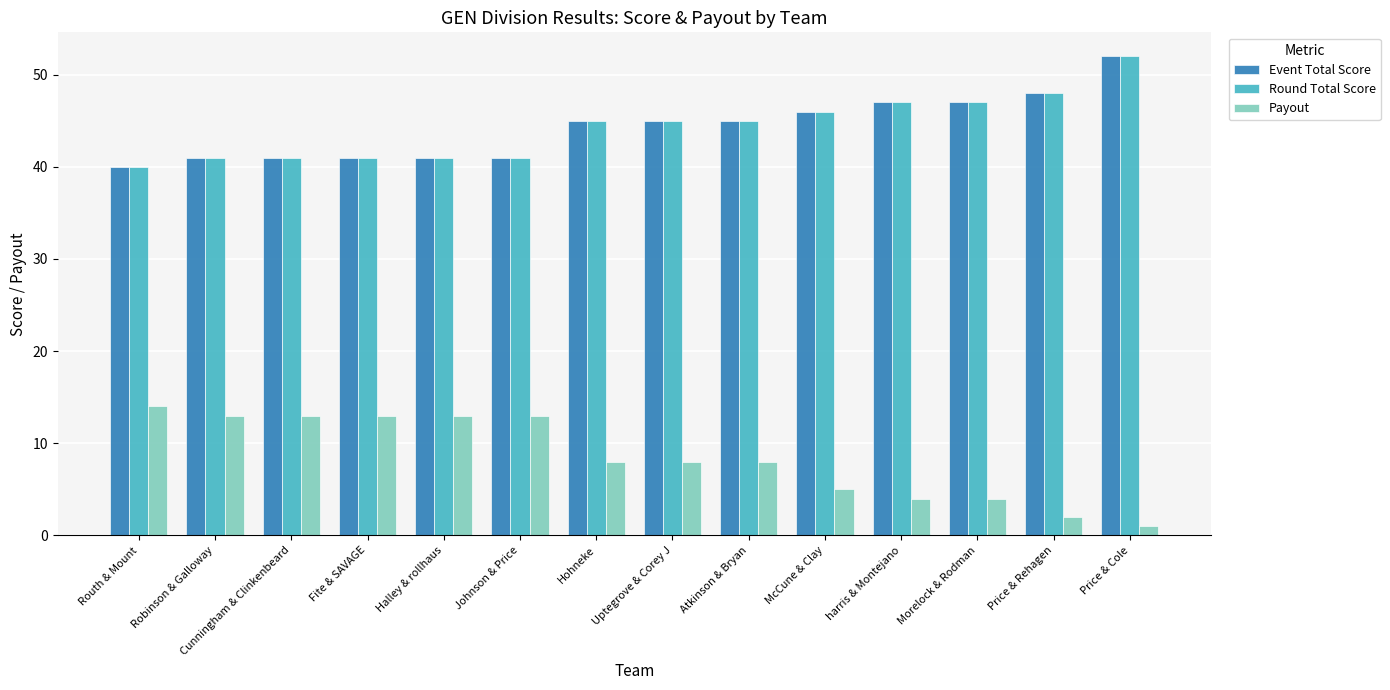

Reading left to right, what are all the values shown in this chart?

Event Total Score: 40	41	41	41	41	41	45	45	45	46	47	47	48	52
Round Total Score: 40	41	41	41	41	41	45	45	45	46	47	47	48	52
Payout: 14	13	13	13	13	13	8	8	8	5	4	4	2	1